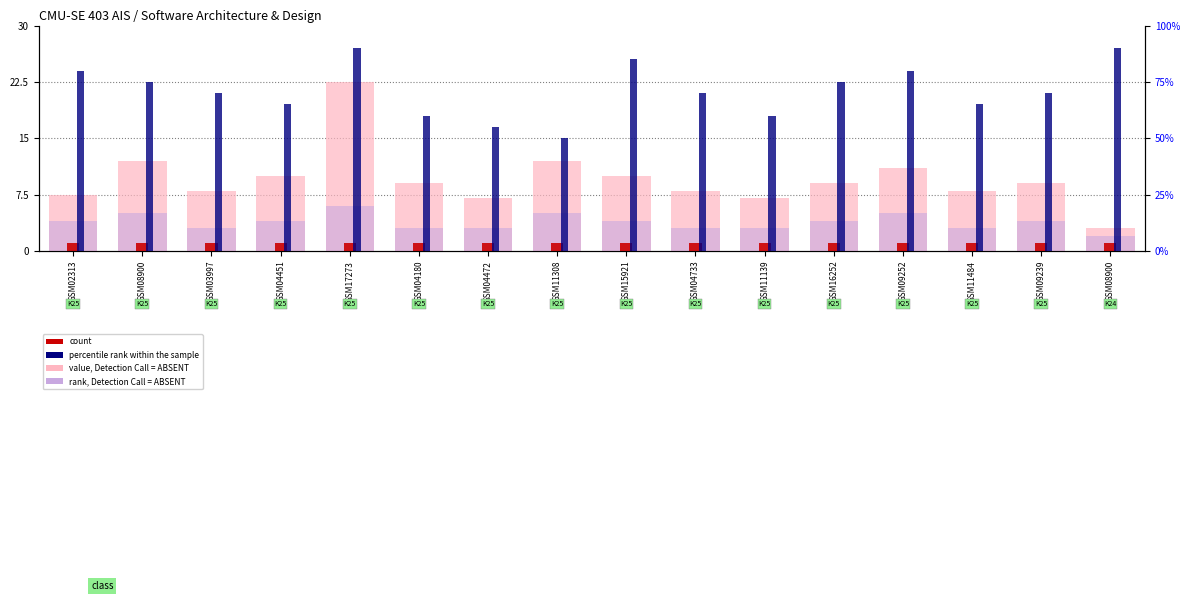

What is the difference between the second highest and minimum values in the value, Detection Call = ABSENT series?

9.0